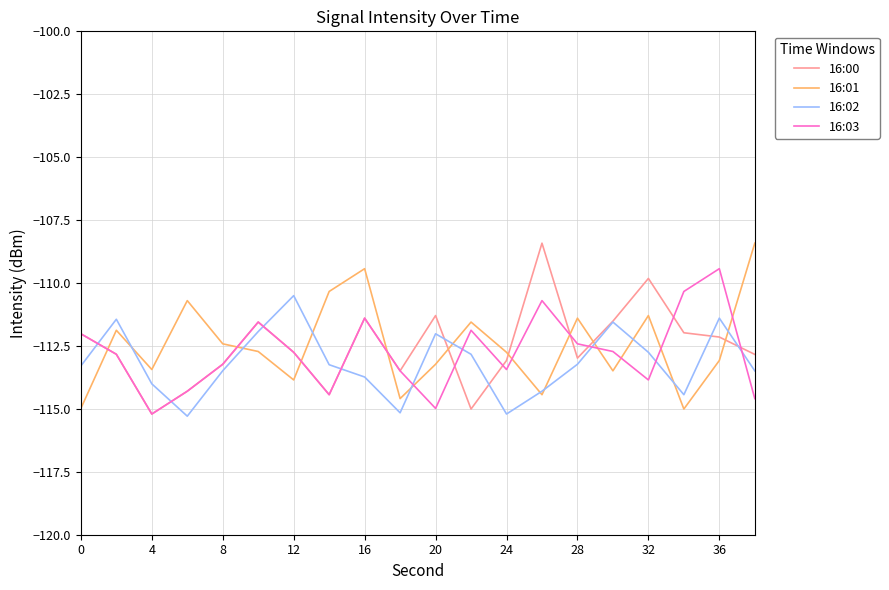

After their last crossing, which series has the higher values: 16:03 or 16:01?

16:01